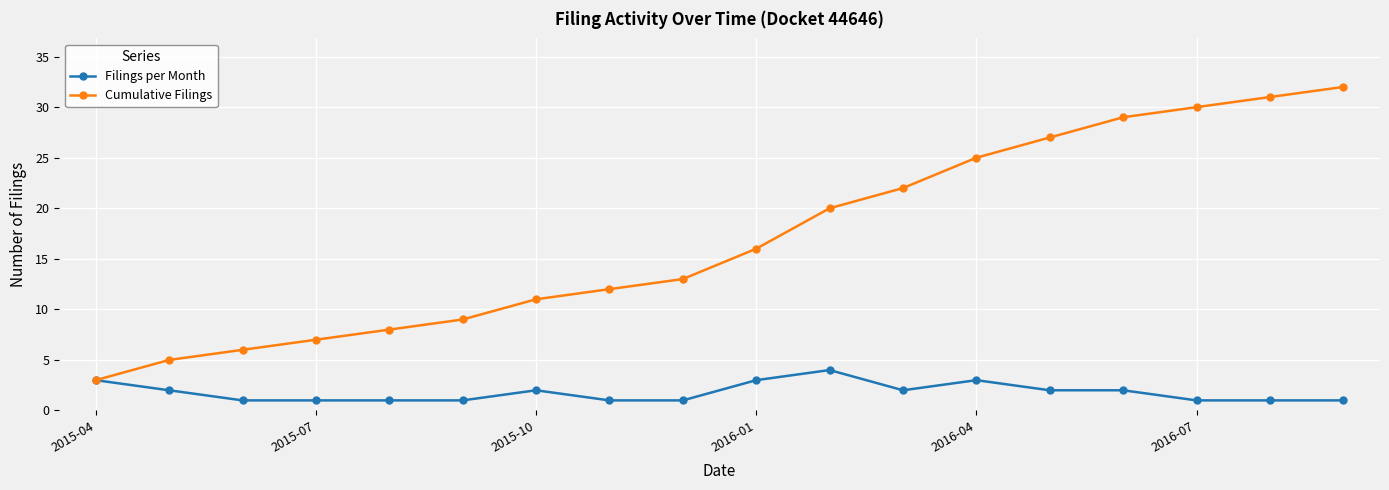

How many data points does each series have?

18